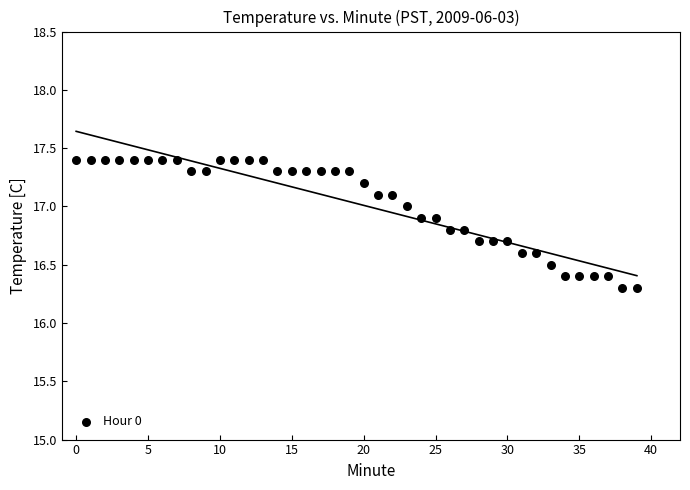

What is the range of Y values (max minus min)?

1.1